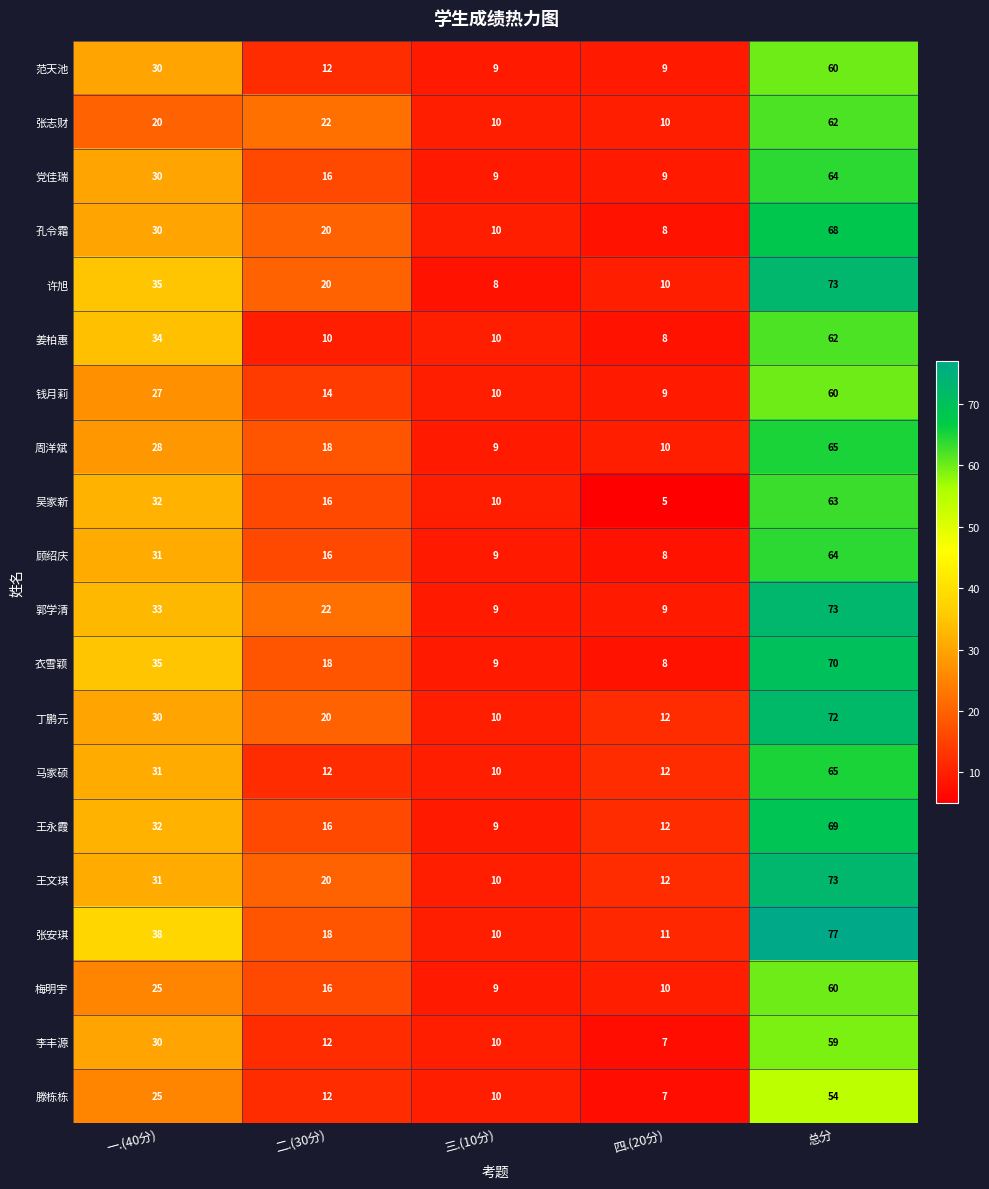

Between 三.(10分) and 四.(20分), which series saw the biggest shift?

吴家新